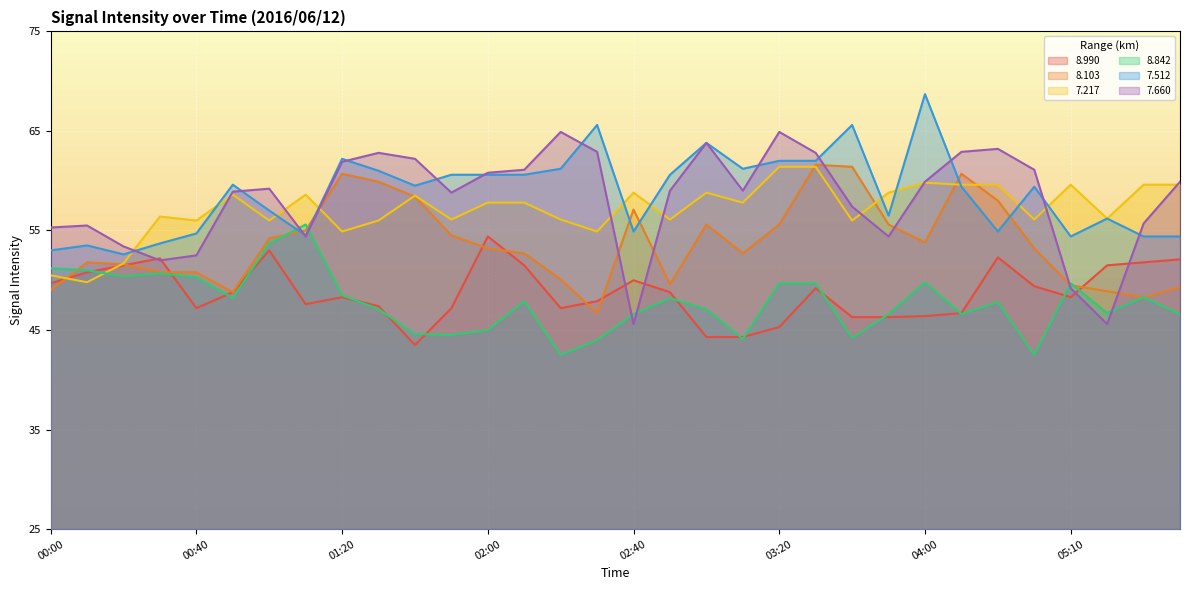

Which series has the widest spread of values?

7.660